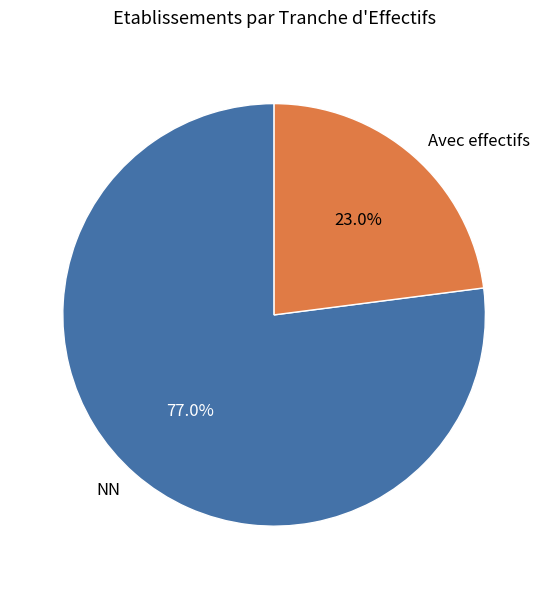

Count the number of slices in the pie.

2